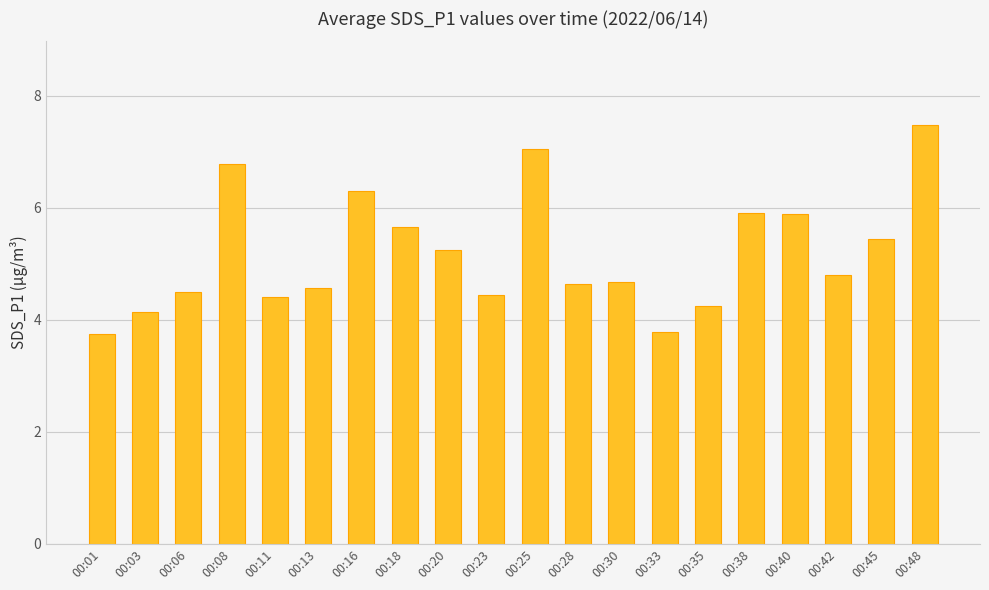

What is the difference between the maximum and minimum values?

3.7